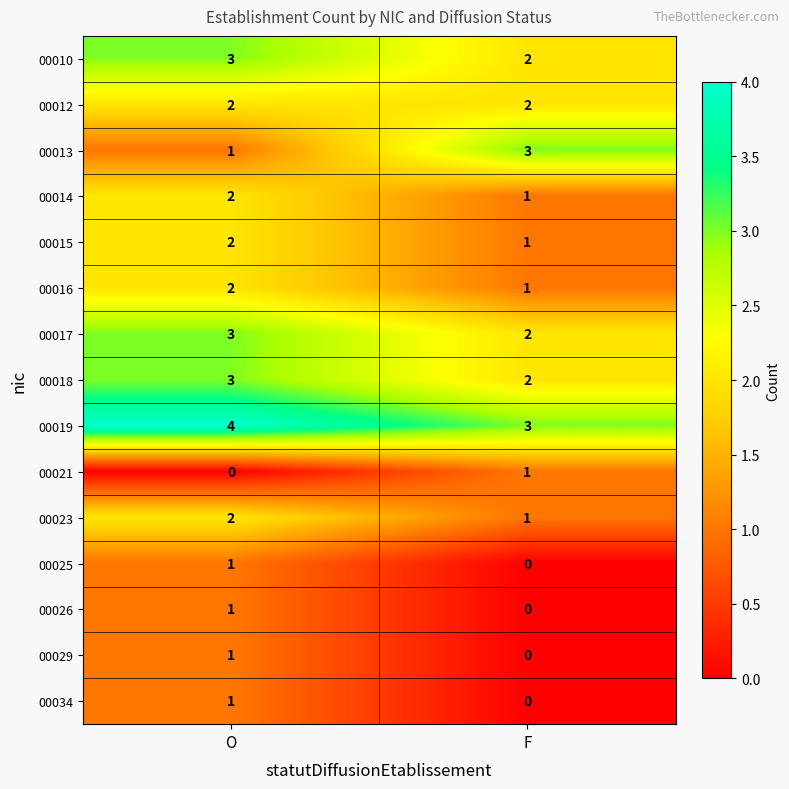

Where is 00026 nearest to the value 0?

F